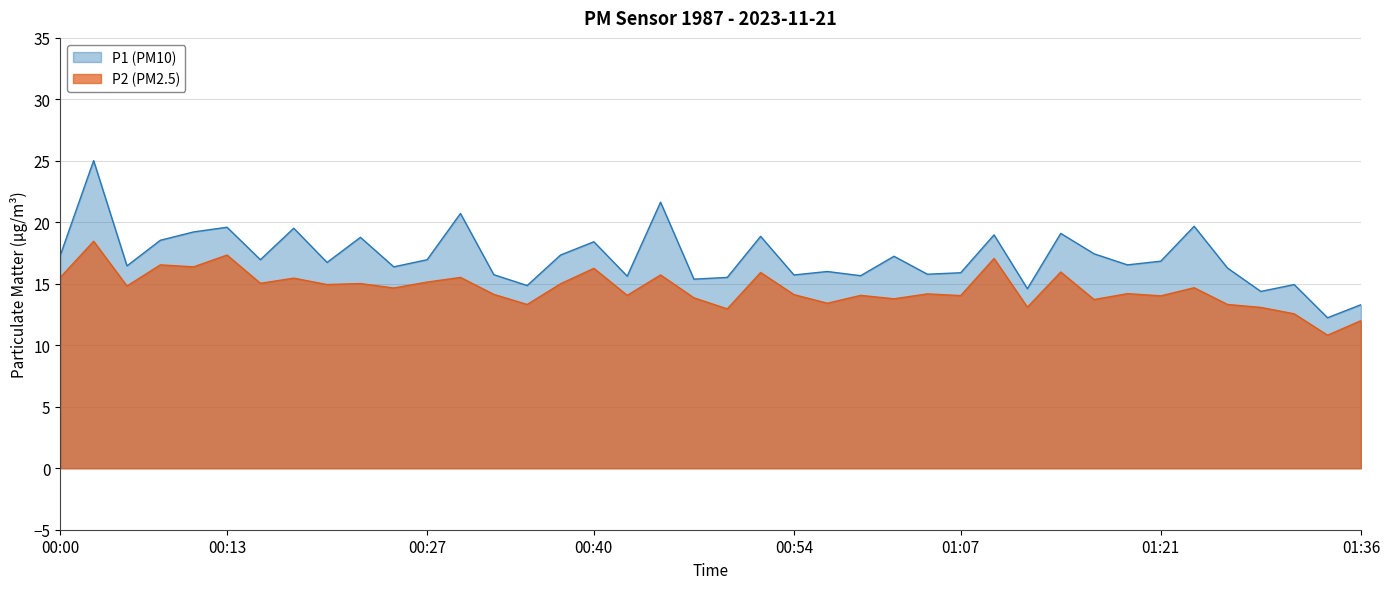

What is the difference between the P1 values at 00:05 and 00:40?

2.0